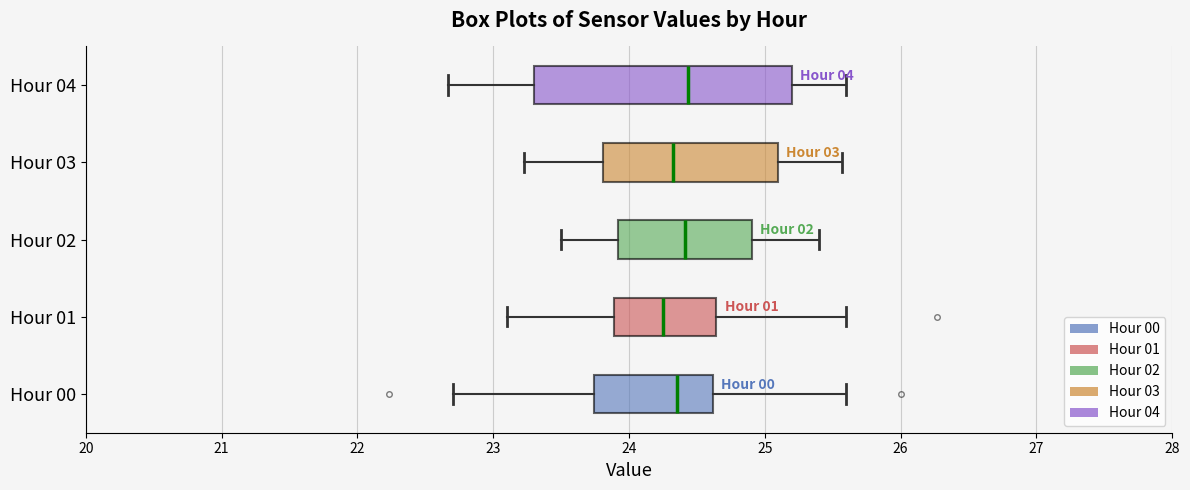

Comparing the boxes themselves (not the whiskers), which one is the widest?

Hour 04